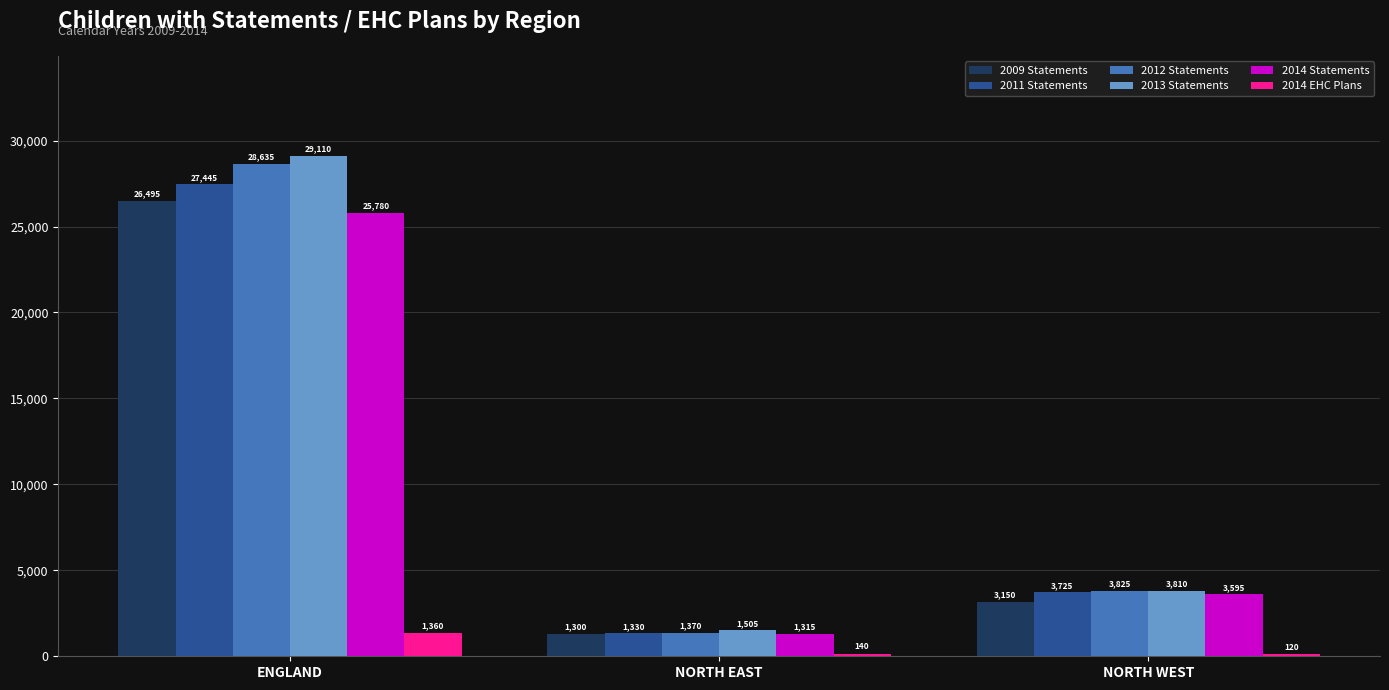

What is the difference between the maximum and minimum values in the 2013 Statements series?

27605